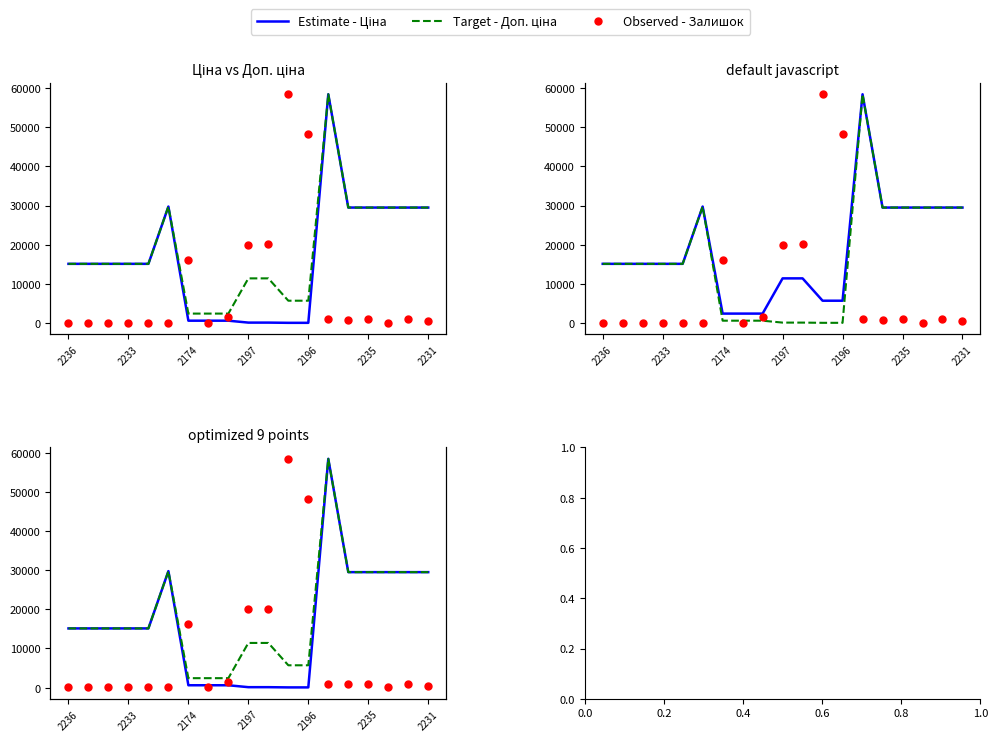

Which series has the widest spread of Y values?

Estimate - Ціна